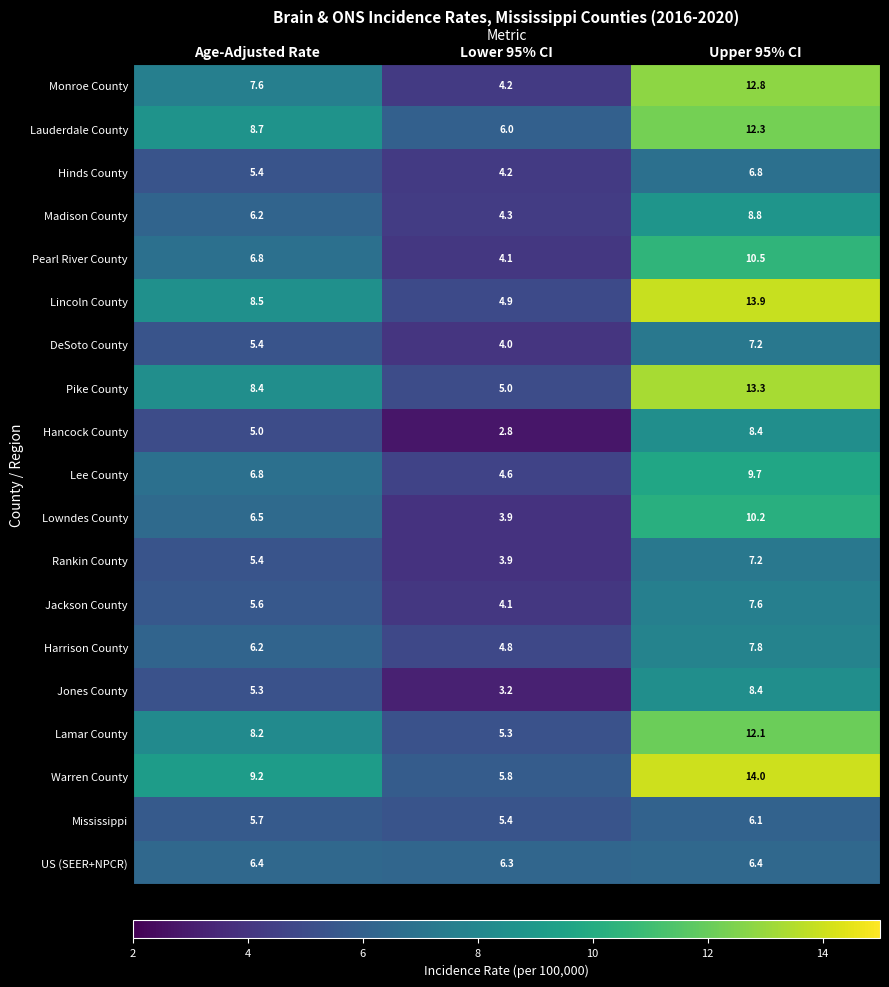

True or false: Hinds County has a value of 4.2 at Lower 95% CI.

True